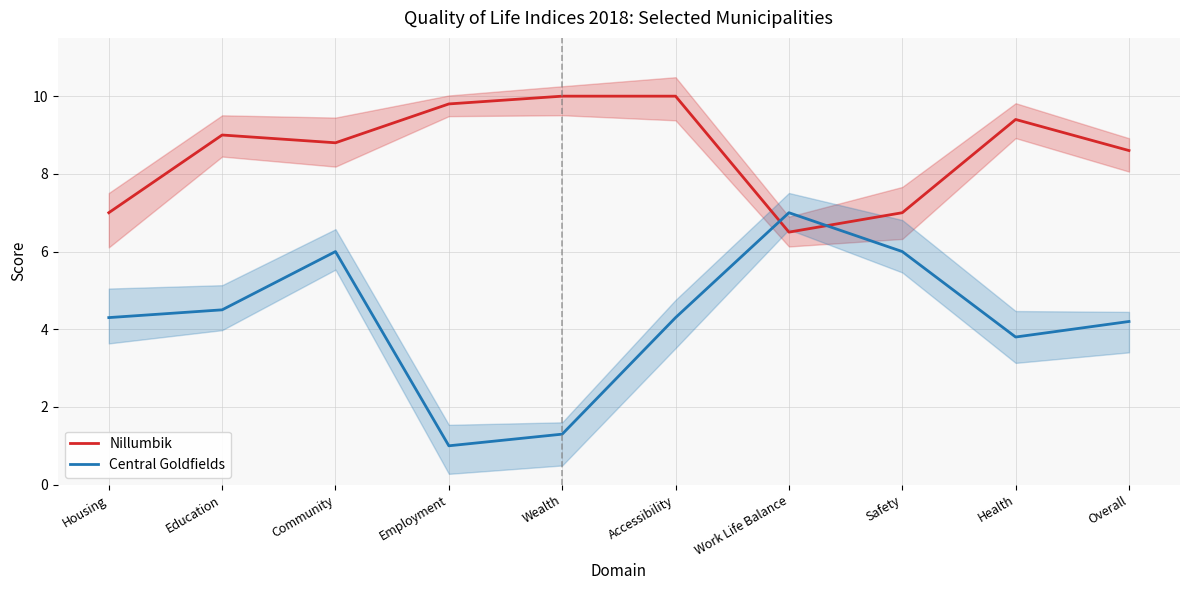

The Central Goldfields series shows 1.4 at Employment. True or false?

False